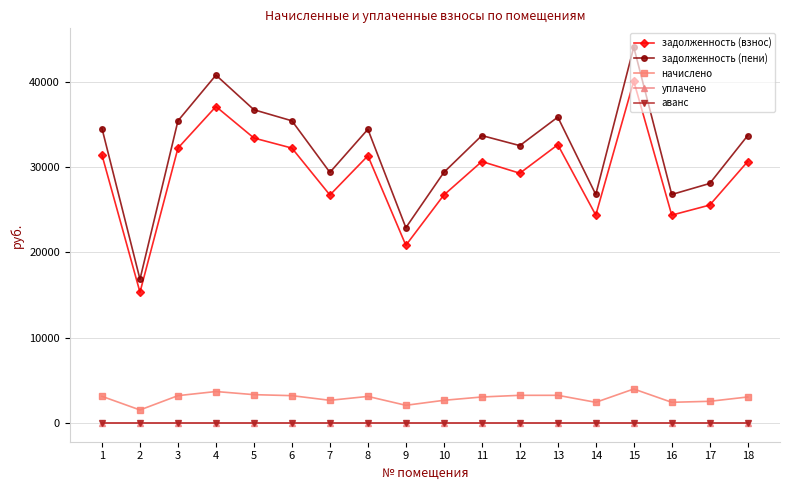

True or false: уплачено has more than 2 points higher than both neighbors.

False